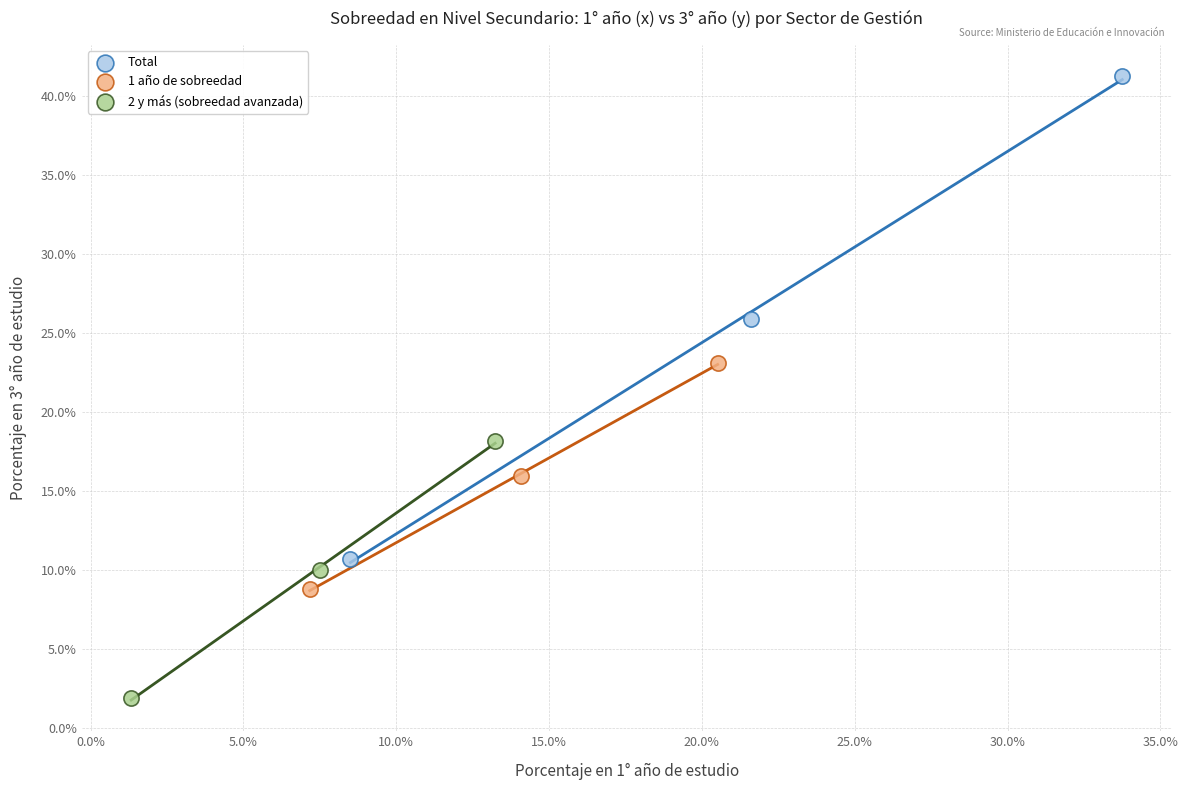

Which series contains the lowest Y value?

2 y más (sobreedad avanzada)